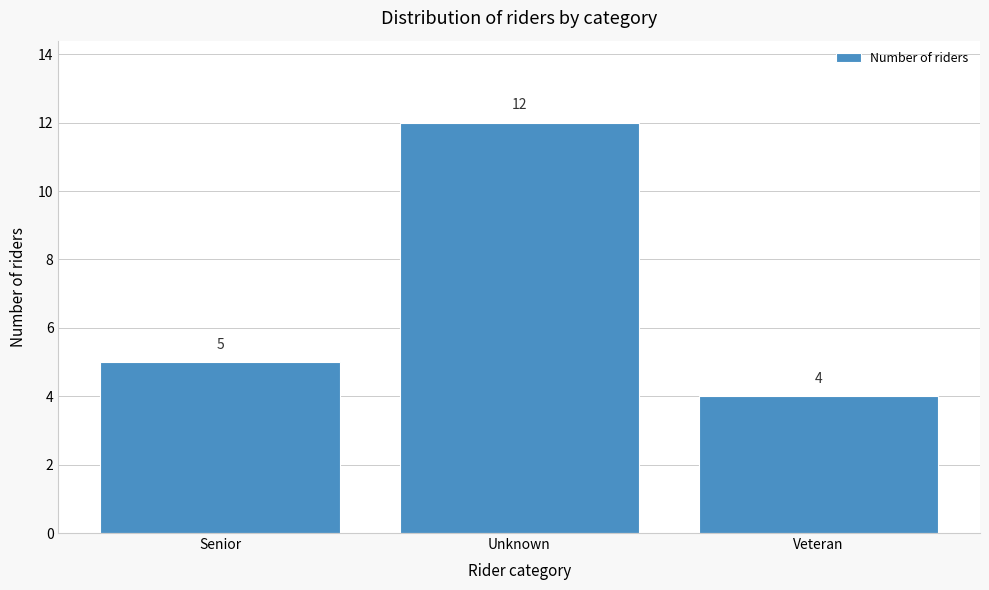

Reading right to left, transcribe all the data shown in this chart.

Veteran=4	Unknown=12	Senior=5